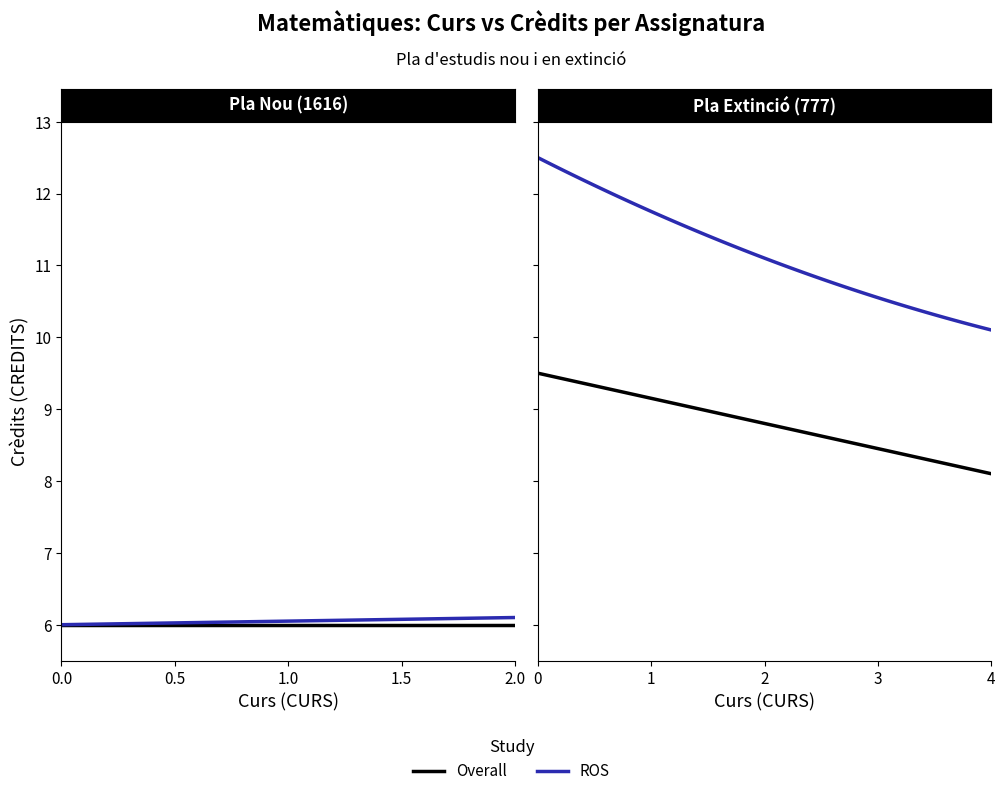

What is the maximum value shown in the chart?

12